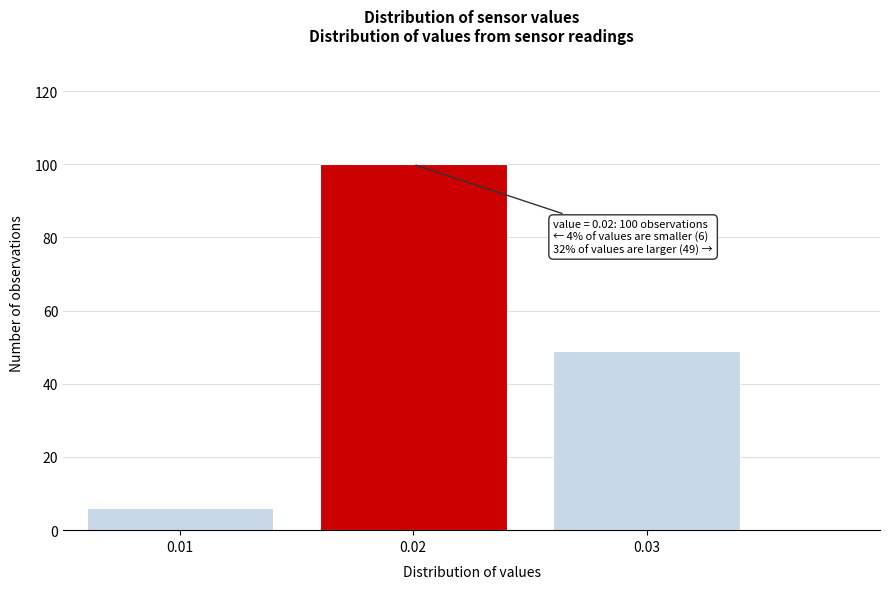

Reading left to right, list all the values displayed in this chart.

6	100	49